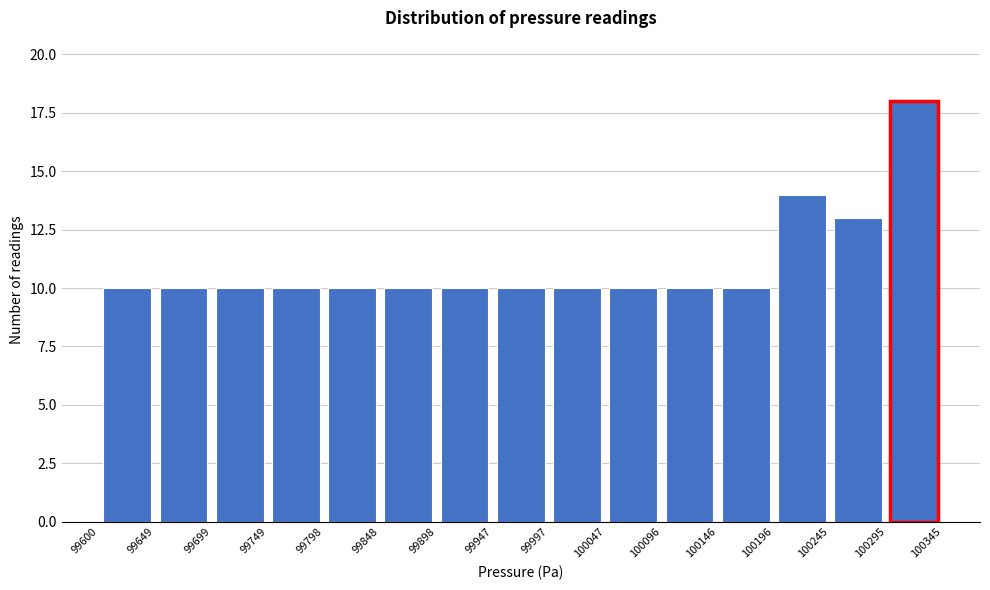

Which range on the x-axis has the tallest bar?

100295 to 100345